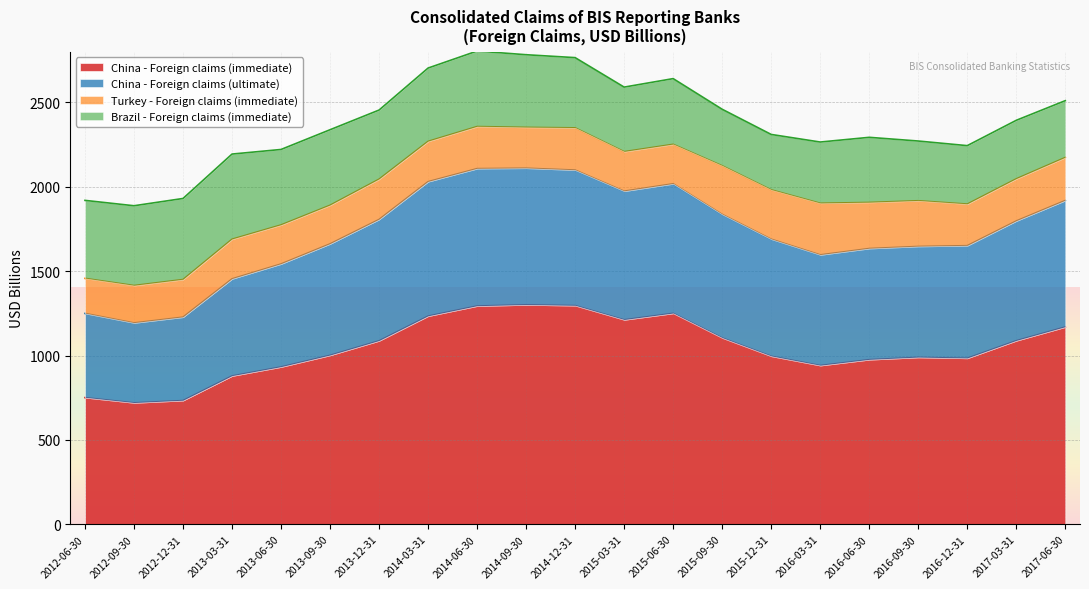

Between 2015-03-31 and 2016-06-30, which is larger?

2015-03-31